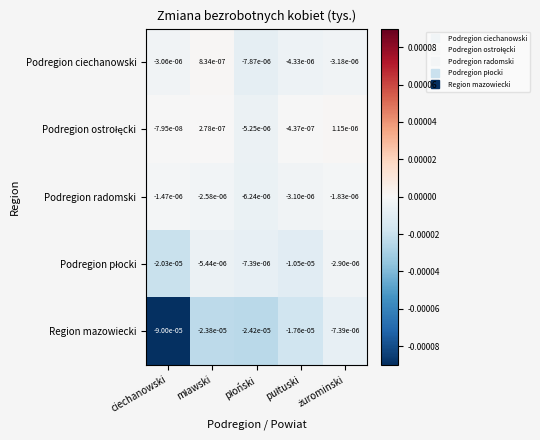

Which series changed the most between ciechanowski and płoński?

Region mazowiecki